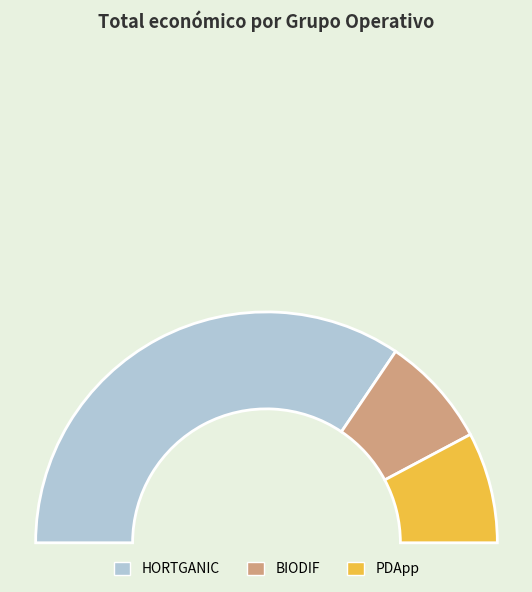

What is the smallest slice in the pie chart?

NANOFERTILIZA